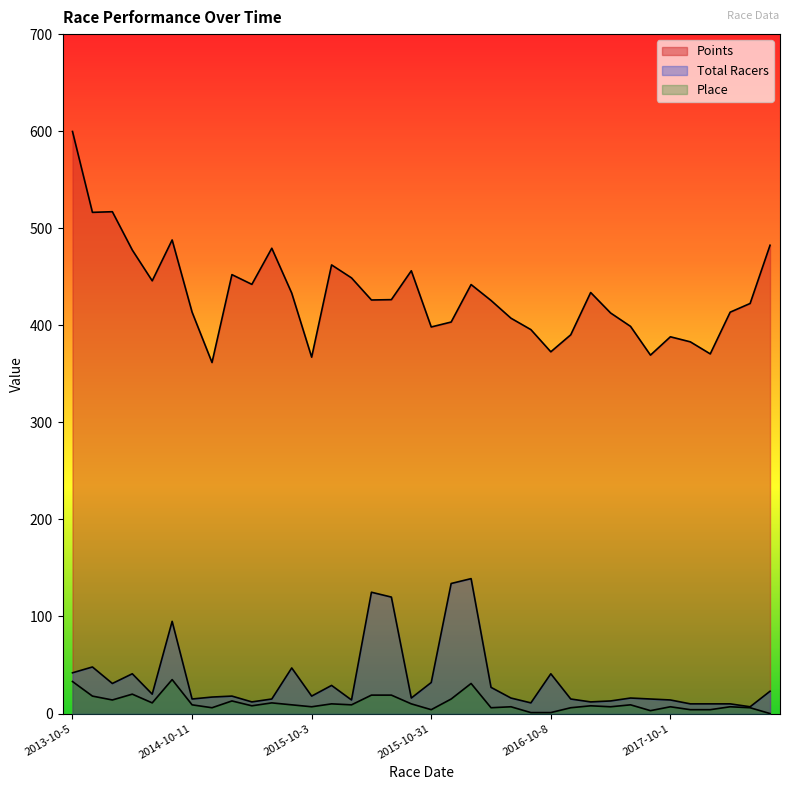

What is the difference between the maximum and minimum values in the Points series?

238.0